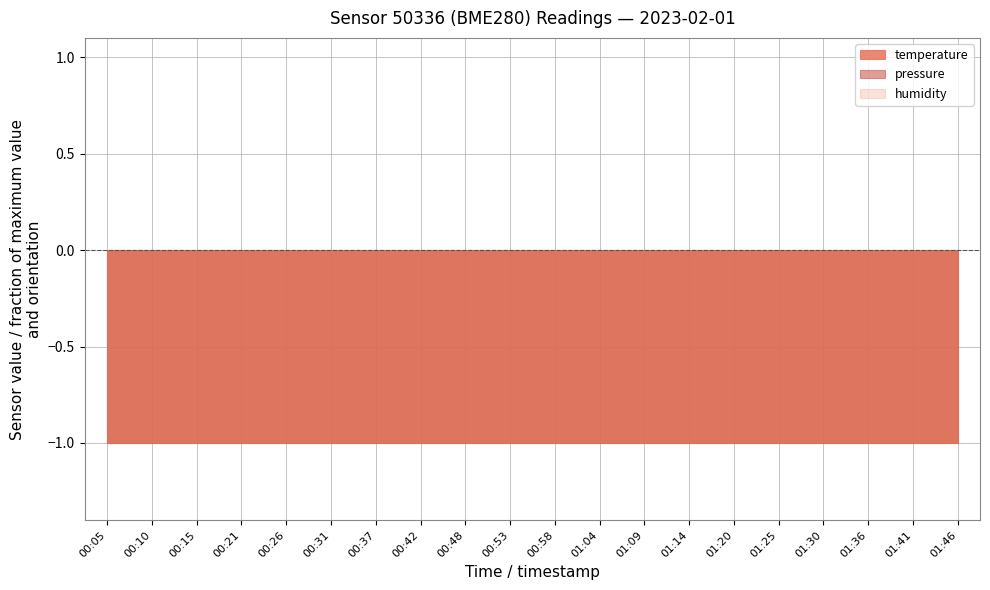

What is the approximate value of temperature at 00:15?

-128